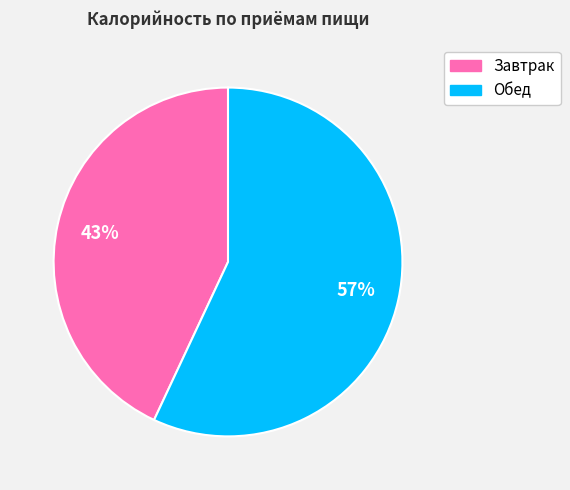

What is the largest slice in the pie chart?

Обед